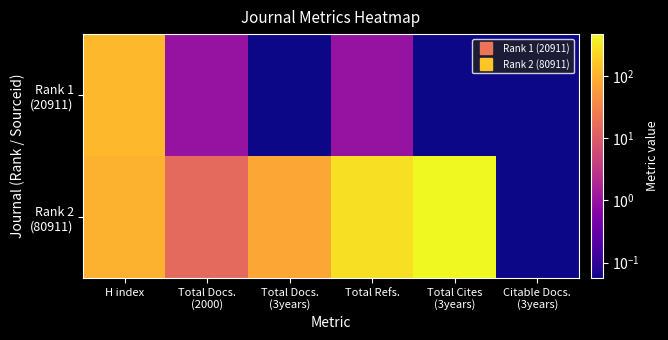

List the series in order of their peak value, lowest first.

Rank 1 (20911), Rank 2 (80911)